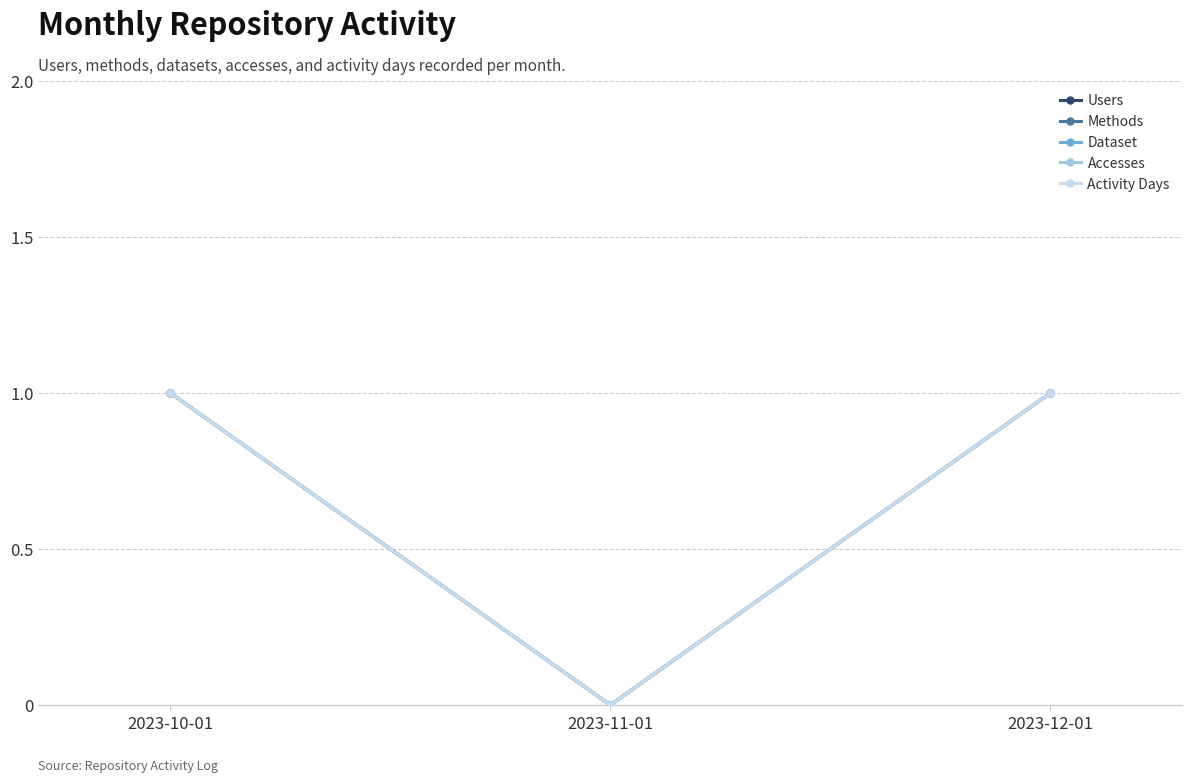

Which series has the widest spread of values?

Users